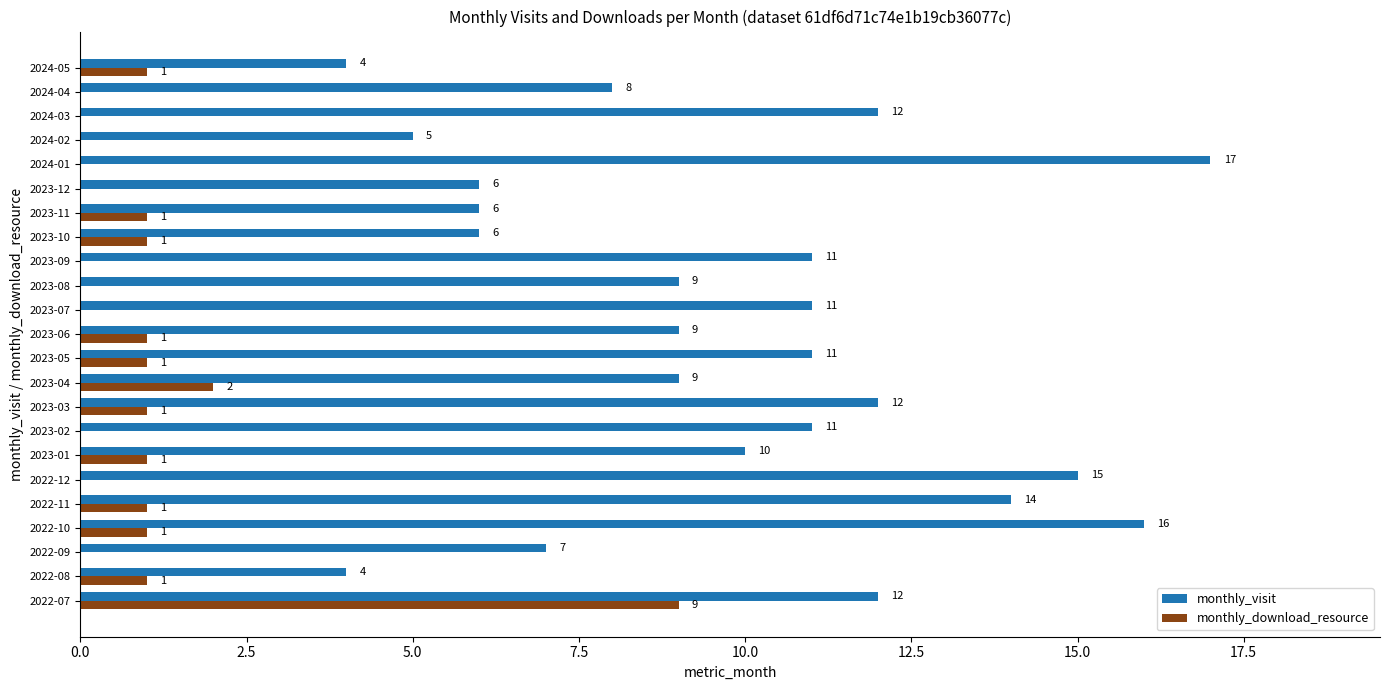

Where is monthly_visit nearest to the value 10?

2023-01